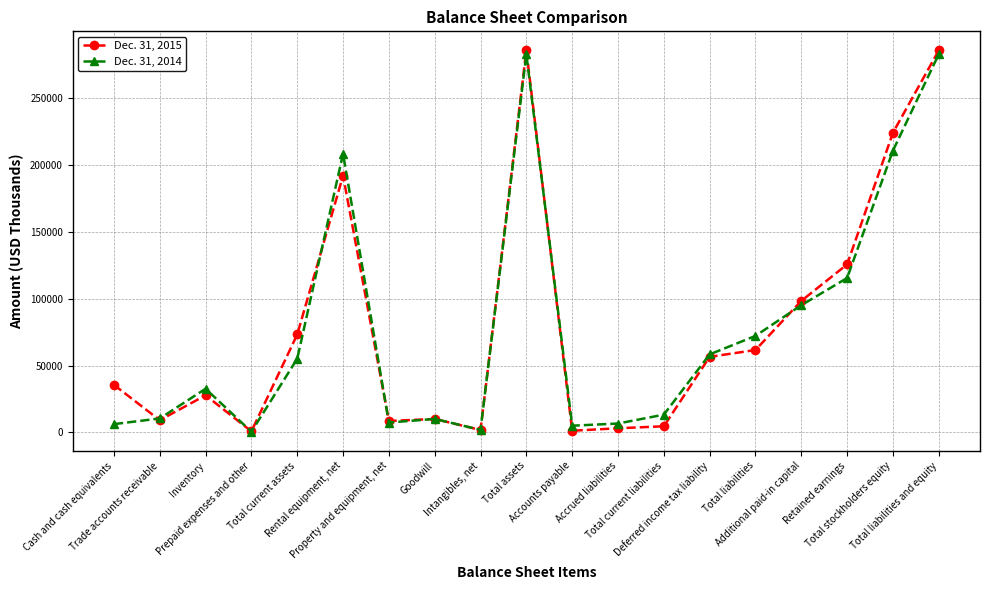

At how many categories does at least one series exceed 96539?

6